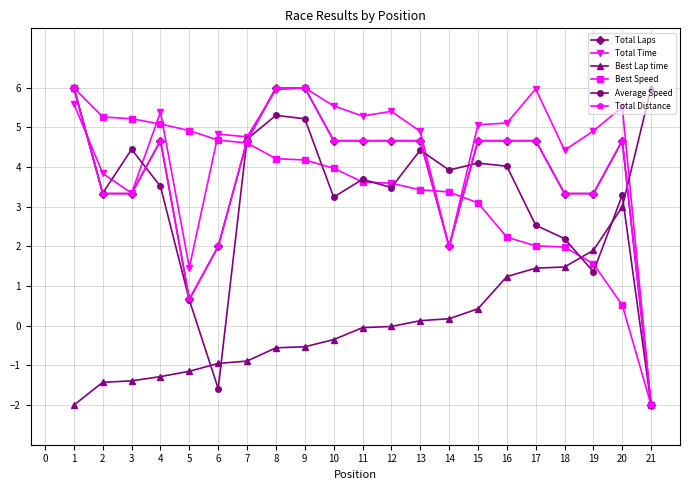

Does the chart have visible grid lines?

Yes